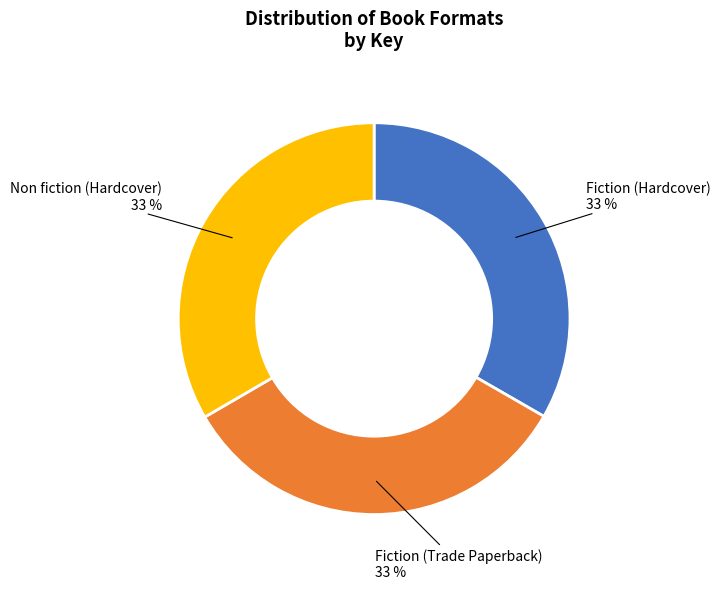

Count the number of slices in the pie.

3